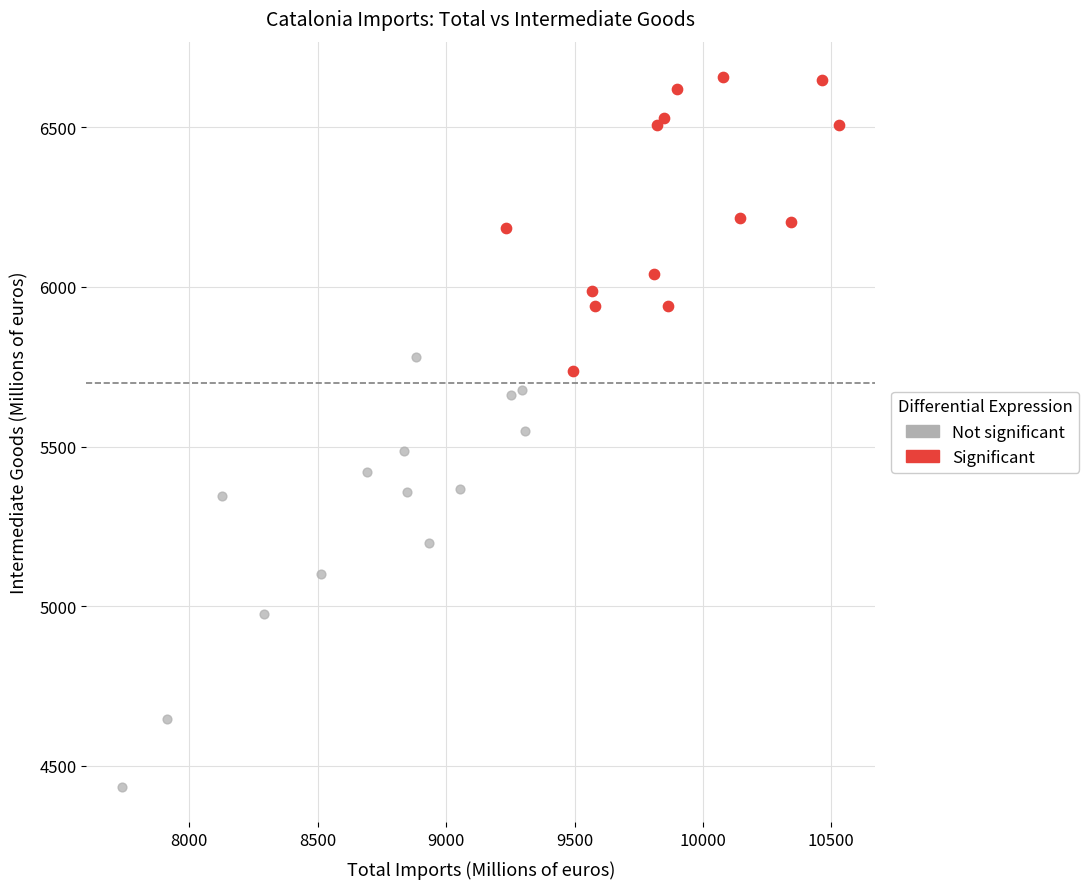

Which series reaches the maximum Y coordinate?

Significant